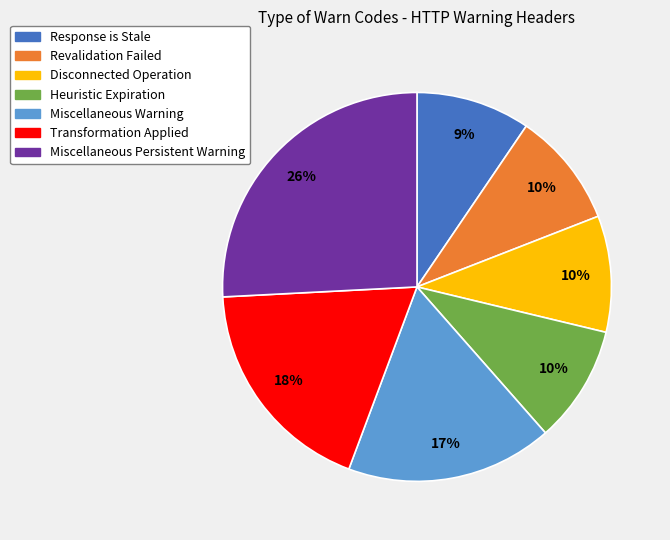

To the nearest percent, what is the combined percentage of Response is Stale and Heuristic Expiration?

19%